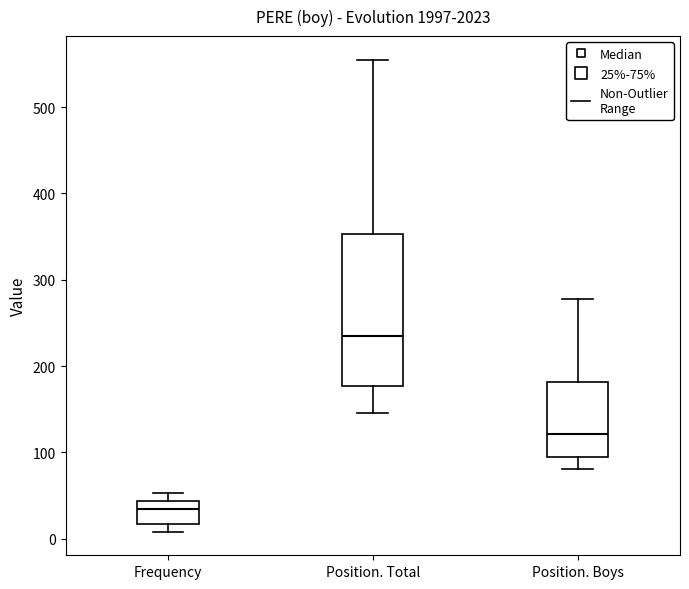

Comparing the boxes themselves (not the whiskers), which one is the tallest?

Position. Total